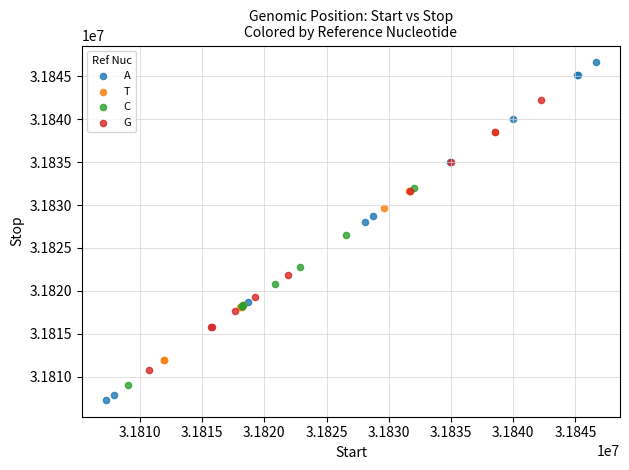

Which series has the widest spread of Y values?

A